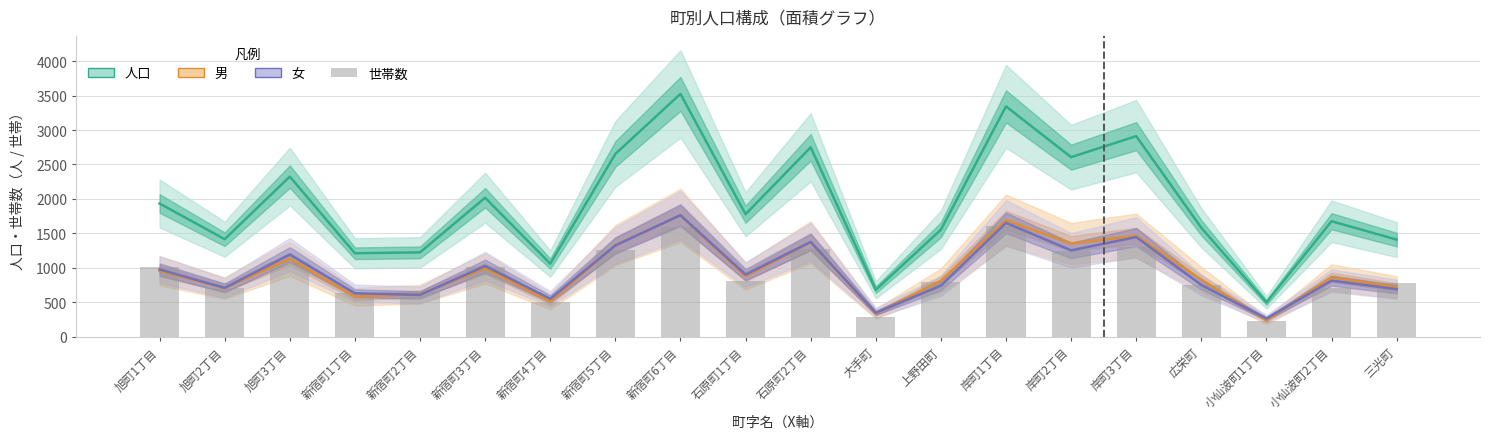

What is the approximate value of 男 at 岸町2丁目?

1353